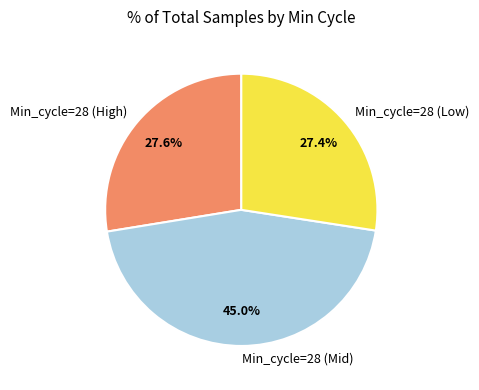

What is the ratio of the value at Min_cycle=28 (Low) to the value at Min_cycle=28 (Mid)?

0.6